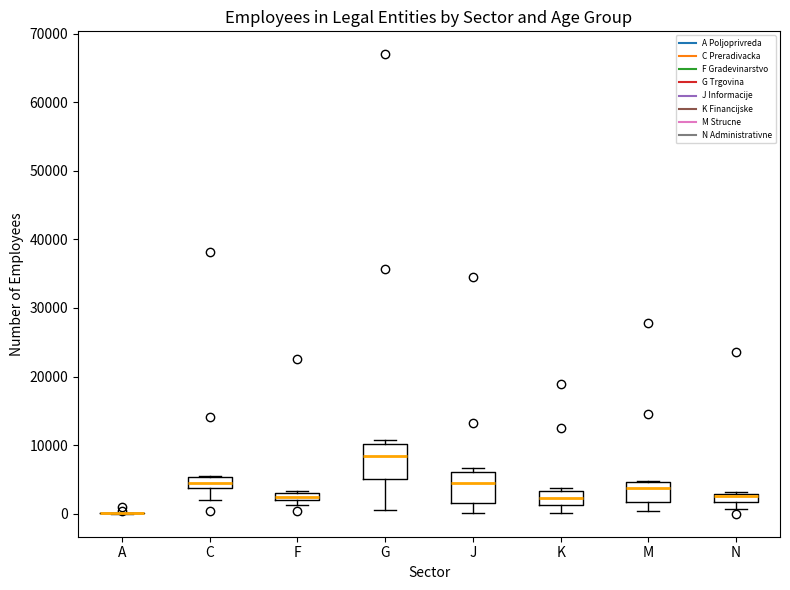

Where is the lower edge of the box for F on the y-axis? The values are not printed on the chart, so give them approximately, as read against the axis.

2000